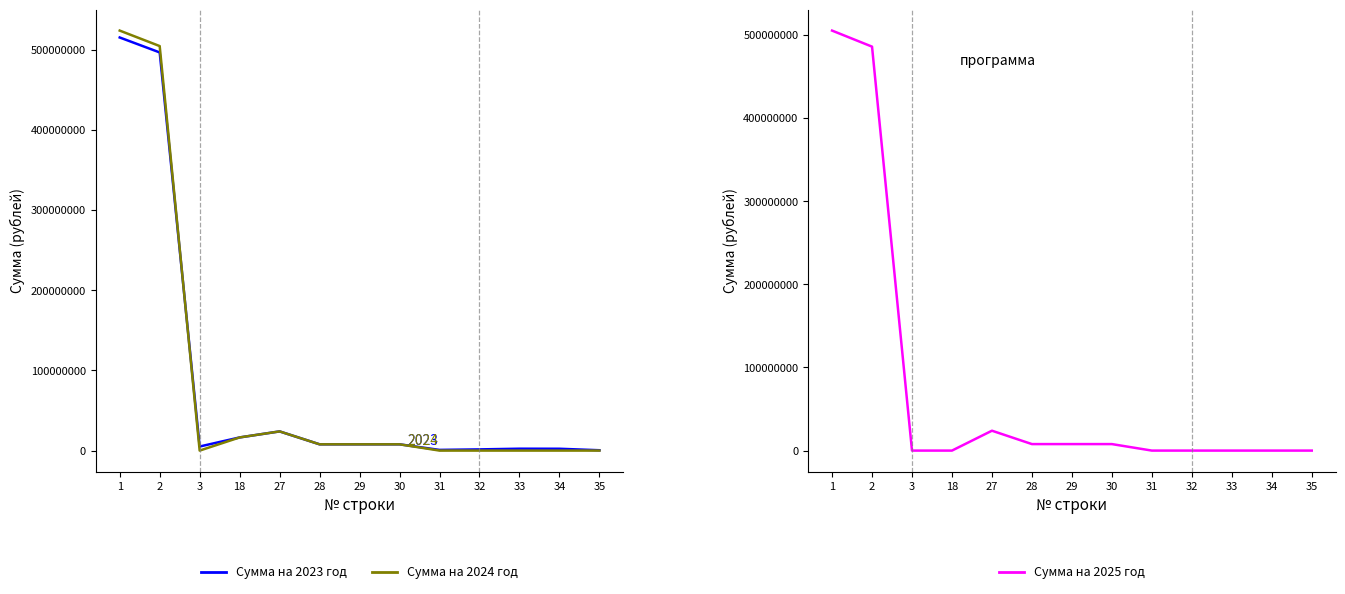

How many values in the Сумма на 2023 год series are below 7818730?

6